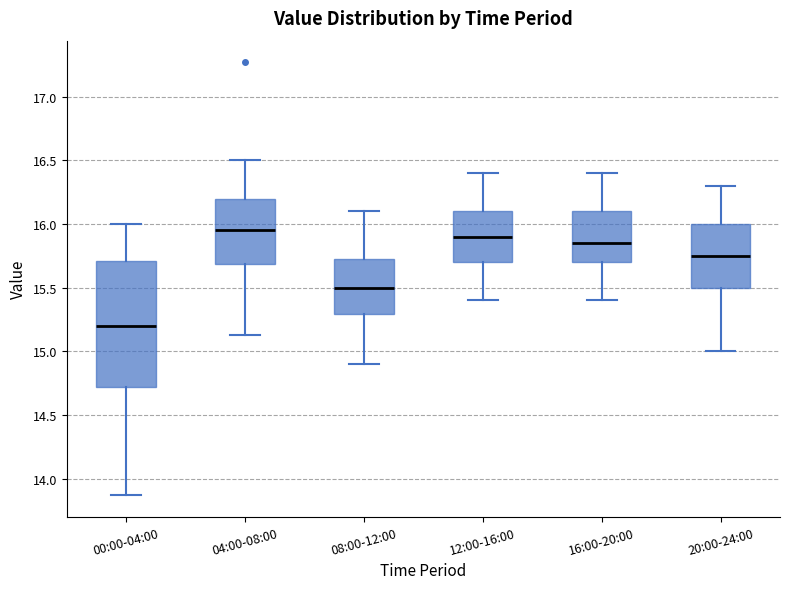

Where does the upper whisker of the box for 04:00-08:00 end on the y-axis? The values are not printed on the chart, so give them approximately, as read against the axis.

16.50